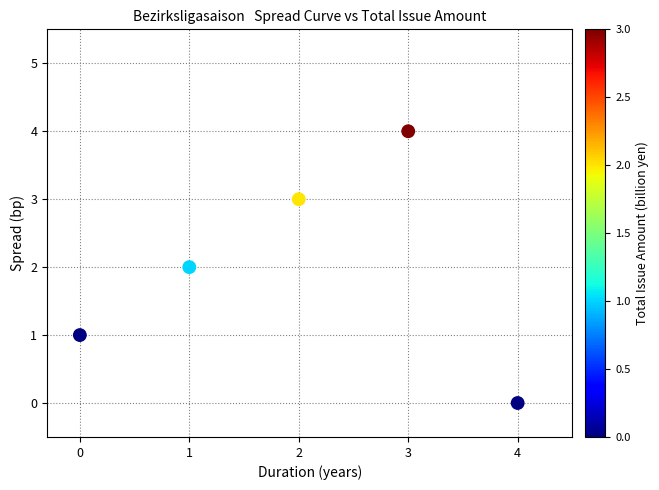

What is the range of Y values (max minus min)?

4